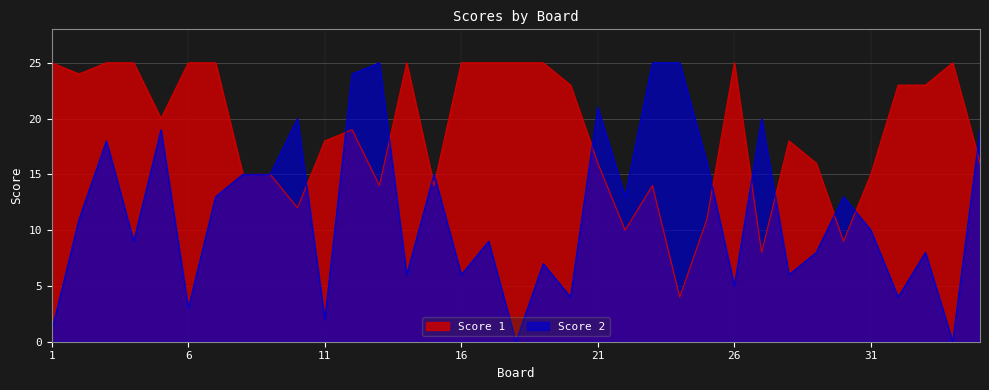

At which category does Score 2 reach its first local valley?

4